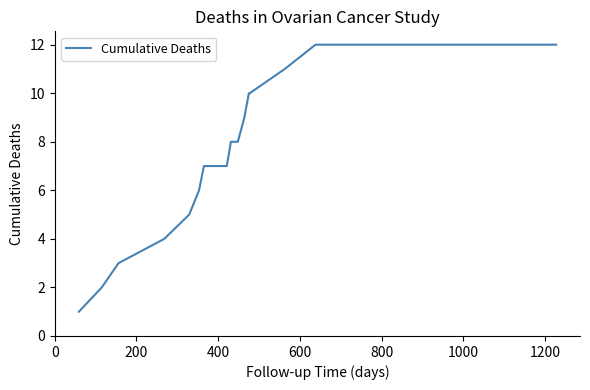

What is the difference between the maximum and minimum values?

11